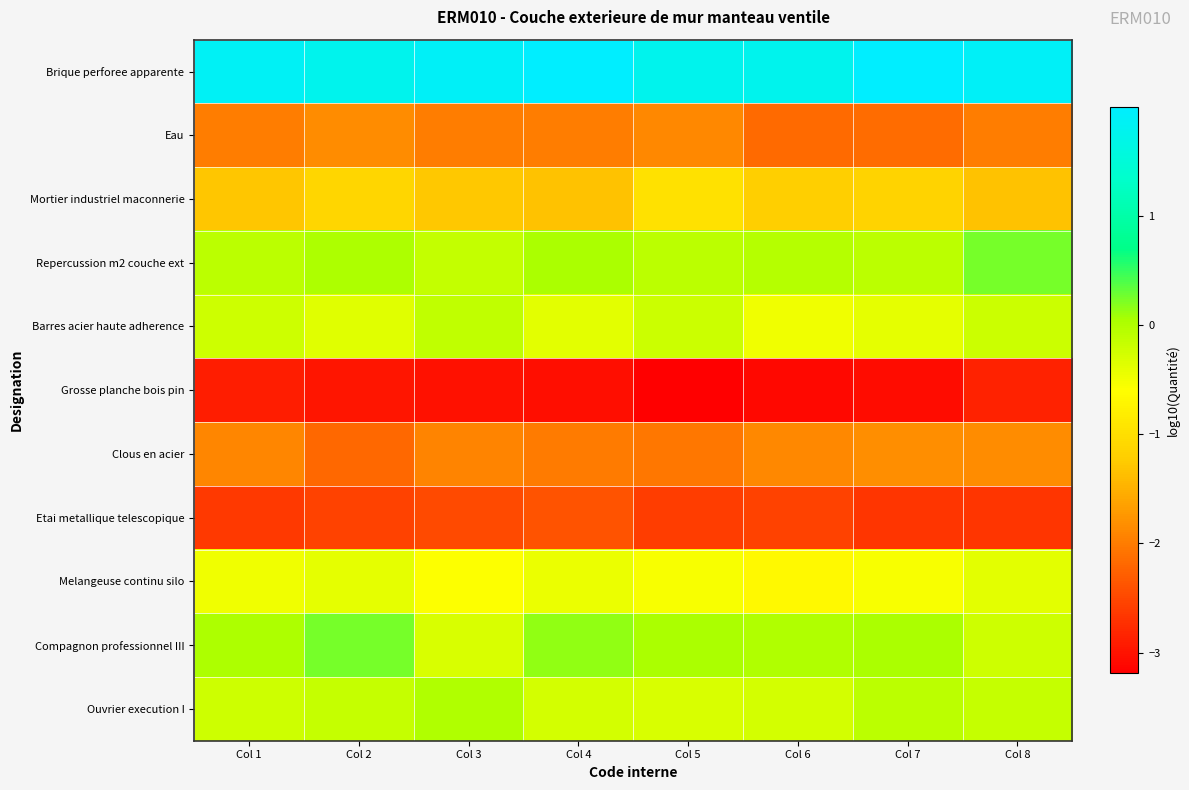

Reading left to right, transcribe all the data shown in this chart.

Brique perforee apparente: Col 1=1.9	Col 2=1.8	Col 3=1.9	Col 4=2.0	Col 5=1.8	Col 6=1.8	Col 7=2.0	Col 8=1.9
Eau: Col 1=-2.0	Col 2=-1.9	Col 3=-2.0	Col 4=-2.0	Col 5=-1.9	Col 6=-2.2	Col 7=-2.1	Col 8=-2.0
Mortier industriel maconnerie: Col 1=-1.3	Col 2=-1.1	Col 3=-1.3	Col 4=-1.3	Col 5=-1.0	Col 6=-1.2	Col 7=-1.2	Col 8=-1.3
Repercussion m2 couche ext: Col 1=-0.1	Col 2=0.0	Col 3=-0.1	Col 4=0.0	Col 5=-0.1	Col 6=-0.0	Col 7=-0.1	Col 8=0.2
Barres acier haute adherence: Col 1=-0.2	Col 2=-0.4	Col 3=-0.1	Col 4=-0.4	Col 5=-0.2	Col 6=-0.5	Col 7=-0.4	Col 8=-0.2
Grosse planche bois pin: Col 1=-2.9	Col 2=-3.0	Col 3=-3.0	Col 4=-3.0	Col 5=-3.2	Col 6=-3.1	Col 7=-3.1	Col 8=-2.9
Clous en acier: Col 1=-1.9	Col 2=-2.2	Col 3=-1.9	Col 4=-2.0	Col 5=-2.0	Col 6=-1.9	Col 7=-1.8	Col 8=-1.8
Etai metallique telescopique: Col 1=-2.6	Col 2=-2.6	Col 3=-2.5	Col 4=-2.4	Col 5=-2.6	Col 6=-2.5	Col 7=-2.7	Col 8=-2.7
Melangeuse continu silo: Col 1=-0.5	Col 2=-0.4	Col 3=-0.6	Col 4=-0.5	Col 5=-0.5	Col 6=-0.7	Col 7=-0.5	Col 8=-0.4
Compagnon professionnel III: Col 1=0.0	Col 2=0.2	Col 3=-0.3	Col 4=0.1	Col 5=0.0	Col 6=-0.0	Col 7=0.0	Col 8=-0.2
Ouvrier execution I: Col 1=-0.2	Col 2=-0.2	Col 3=-0.0	Col 4=-0.3	Col 5=-0.3	Col 6=-0.3	Col 7=-0.1	Col 8=-0.2